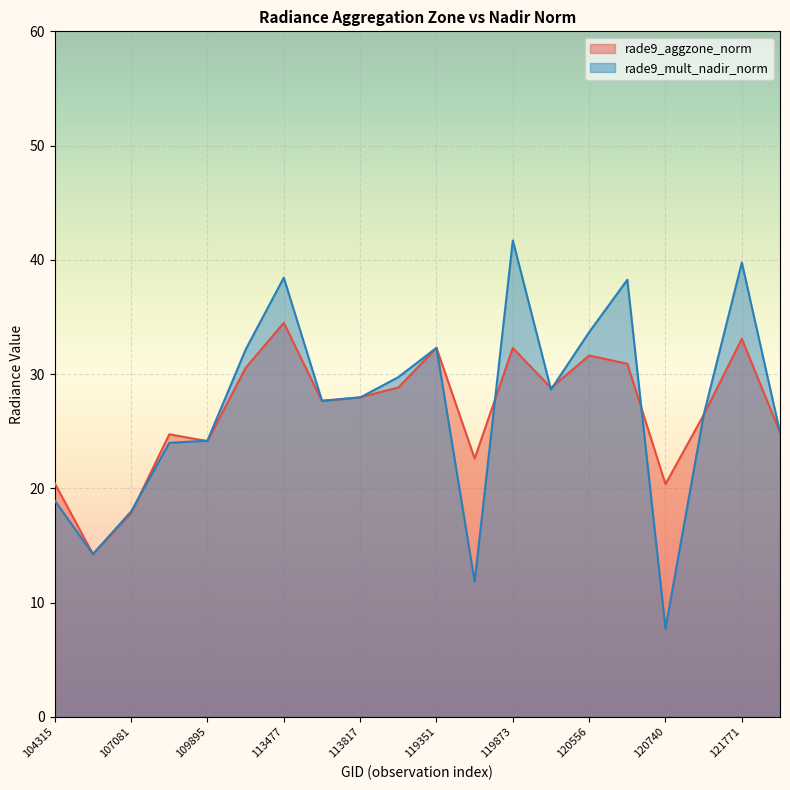

At how many categories does at least one series exceed 29?

8